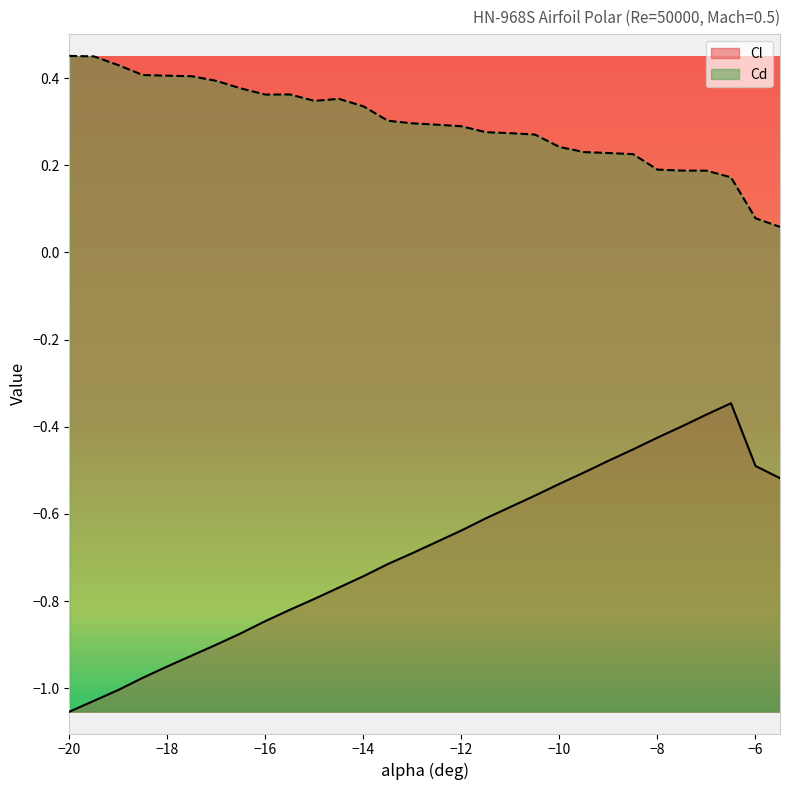

What is the difference between the maximum and second lowest values in the Cl series?

0.7